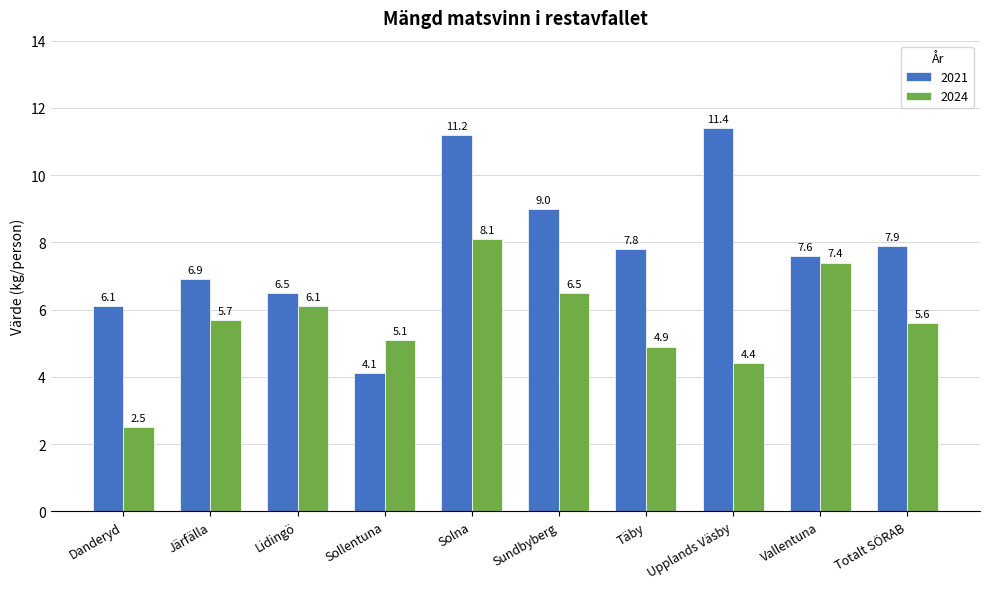

What is the highest value of the 2021 series?

11.4